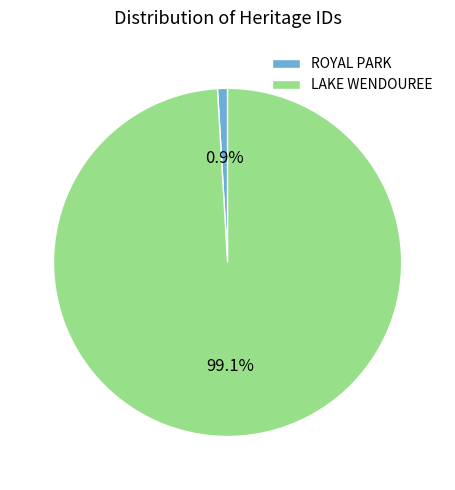

To the nearest percent, what percentage of the pie is LAKE WENDOUREE?

99%